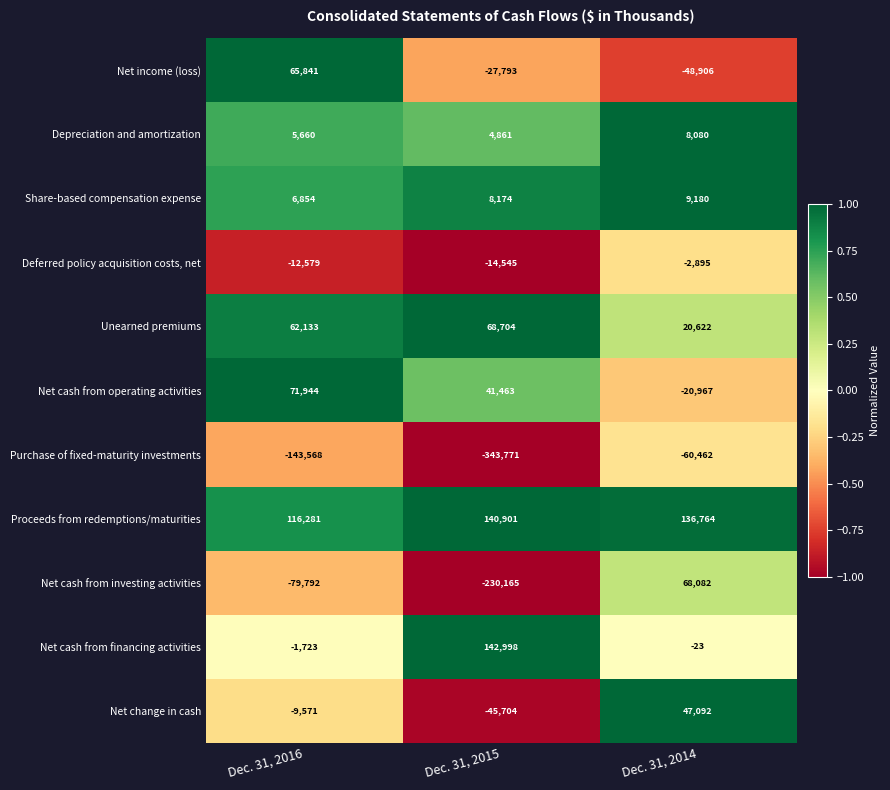

How many categories are shown in the chart?

3